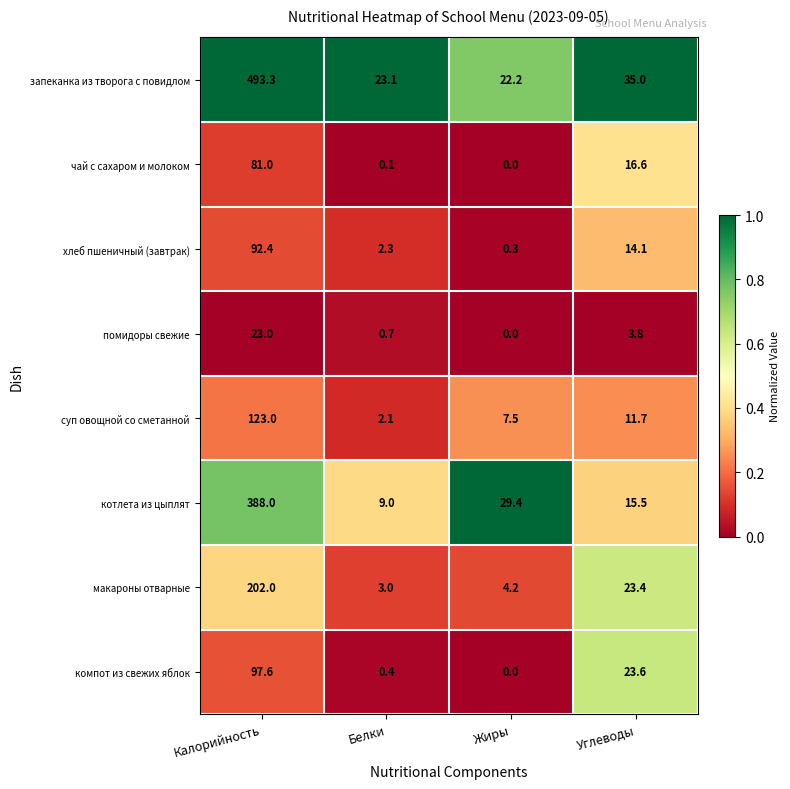

What is the sum of the чай с сахаром и молоком values at Углеводы and Калорийность?

97.6